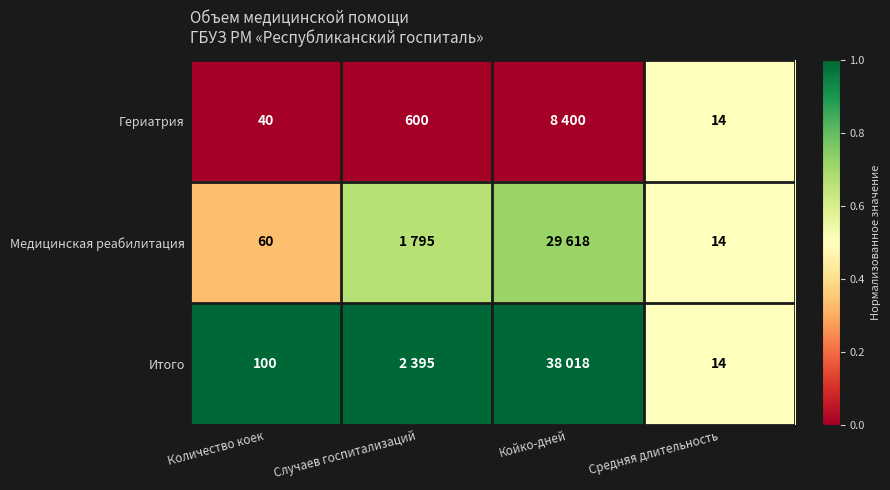

At Количество коек, list the series in order from smallest to largest.

Гериатрия, Медицинская реабилитация, Итого